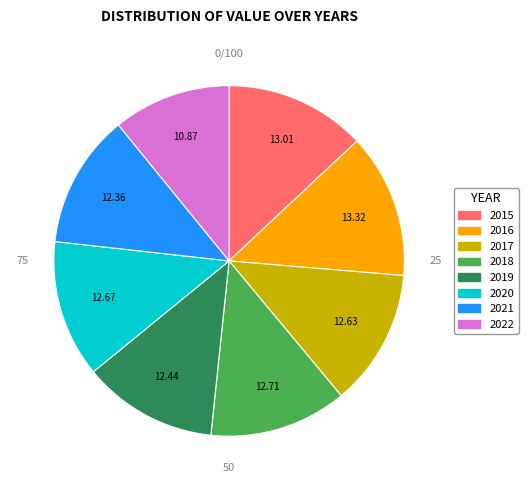

Count the number of slices in the pie.

8